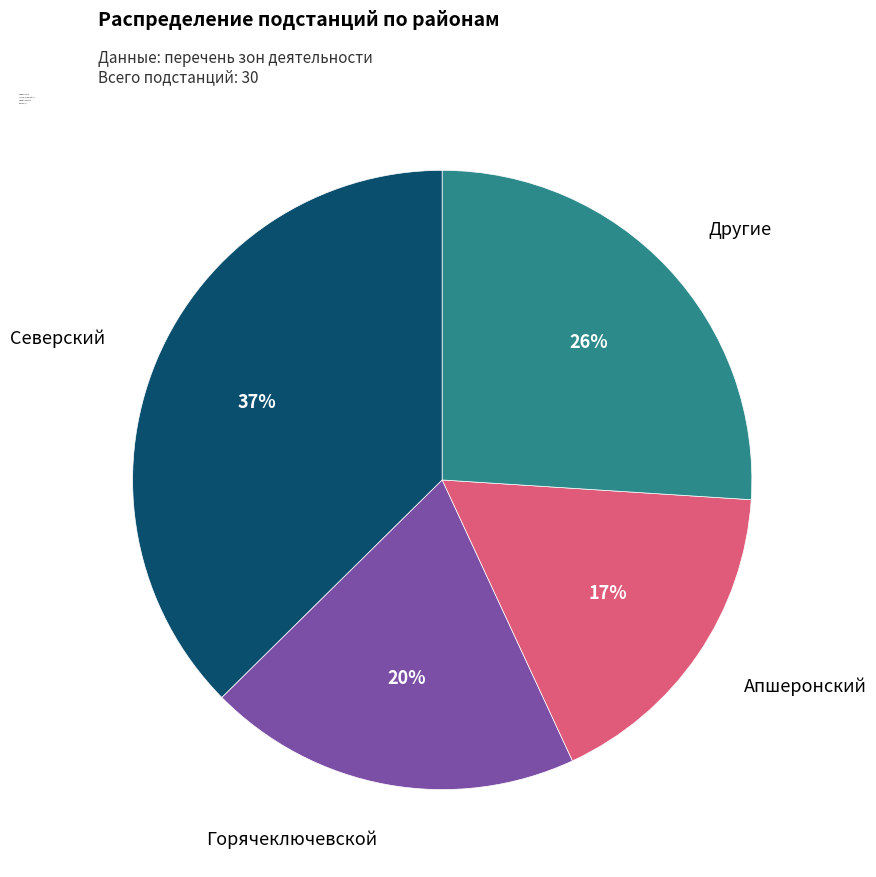

Does any single category account for the majority?

No